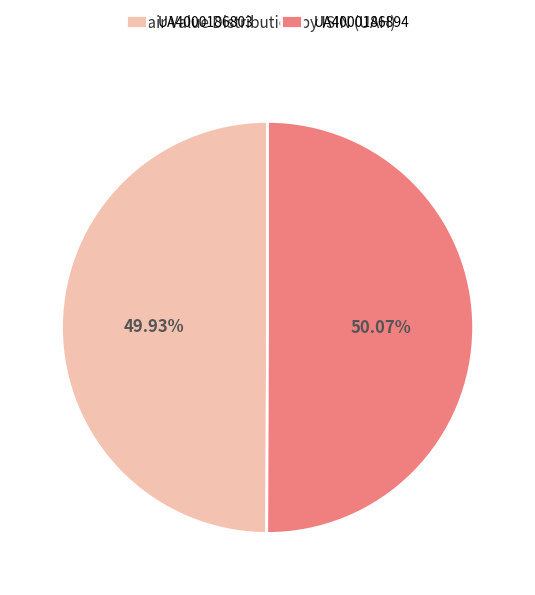

To the nearest percent, what percentage of the pie is UA4000186803?

50%